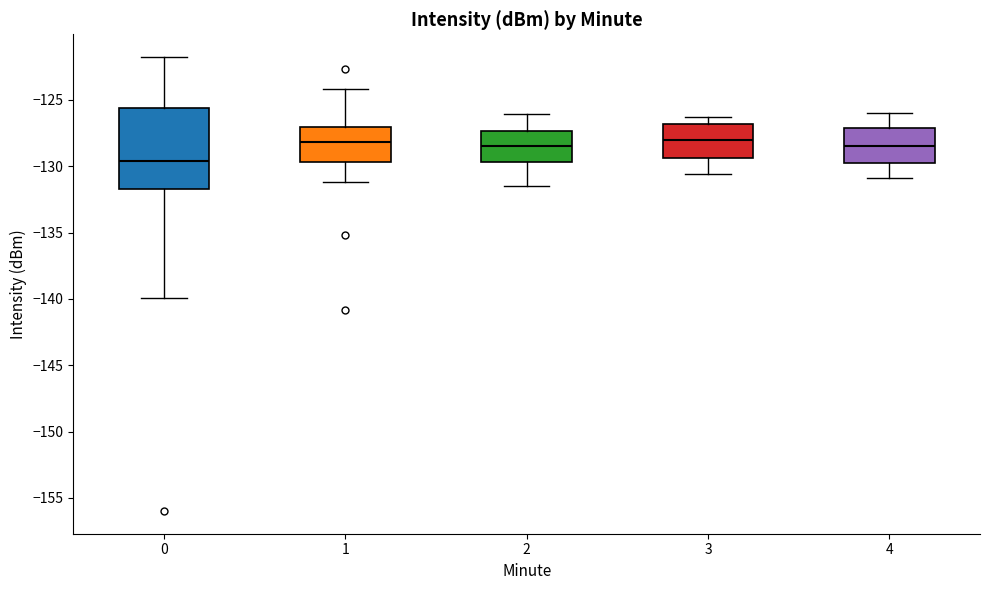

Where does the lower whisker of the box at x = 4 end on the y-axis? The values are not printed on the chart, so give them approximately, as read against the axis.

-131.0